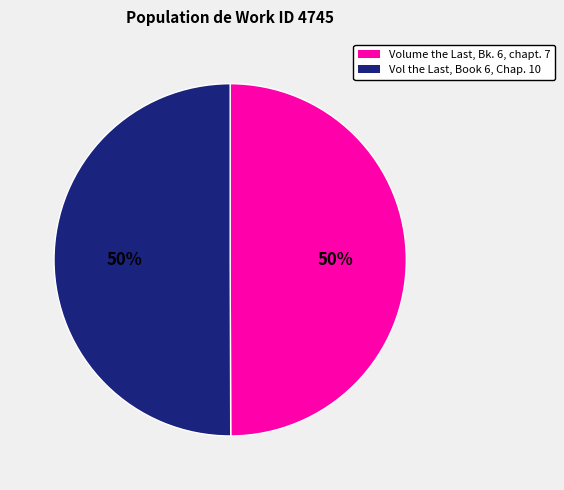

Which category has the smallest portion of the pie?

Volume the Last, Bk. 6, chapt. 7